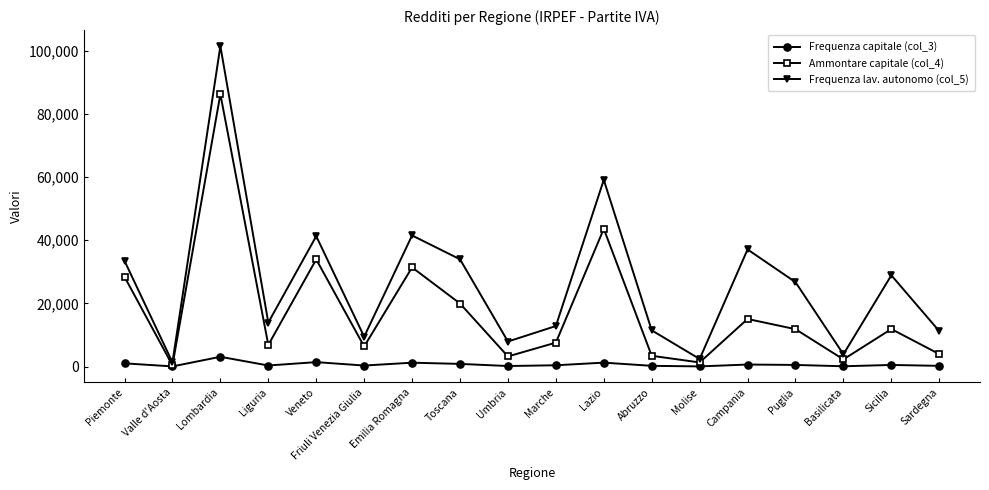

In Frequenza capitale (col_3), how many points are higher than both neighbors (excluding endpoints)?

6